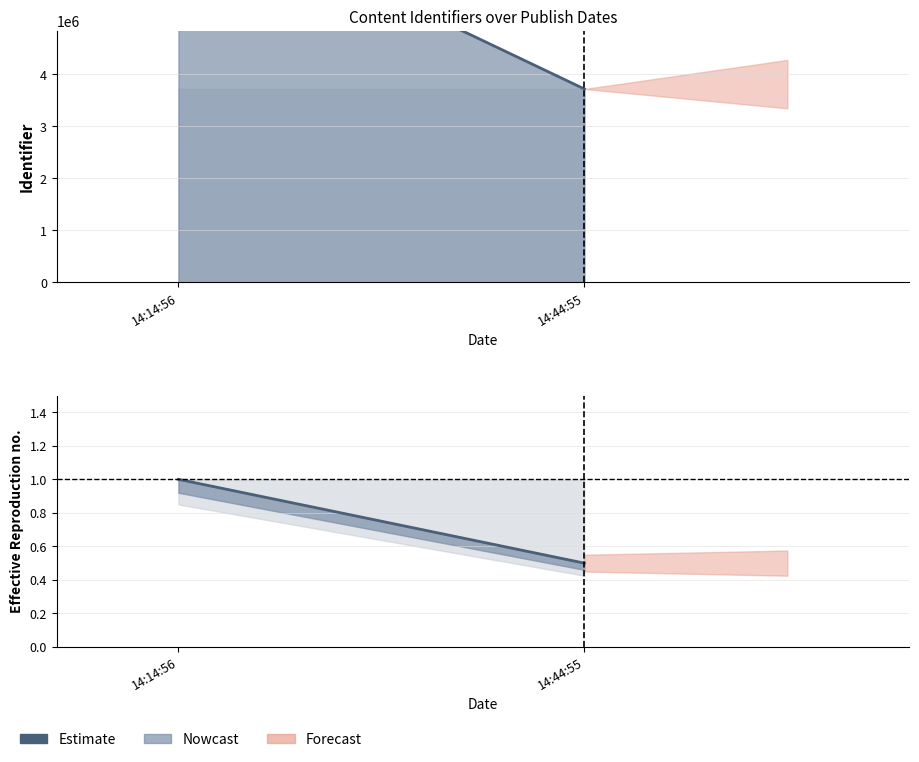

The value at 2017-10-02 14:14:56 is 1999208. True or false?

False